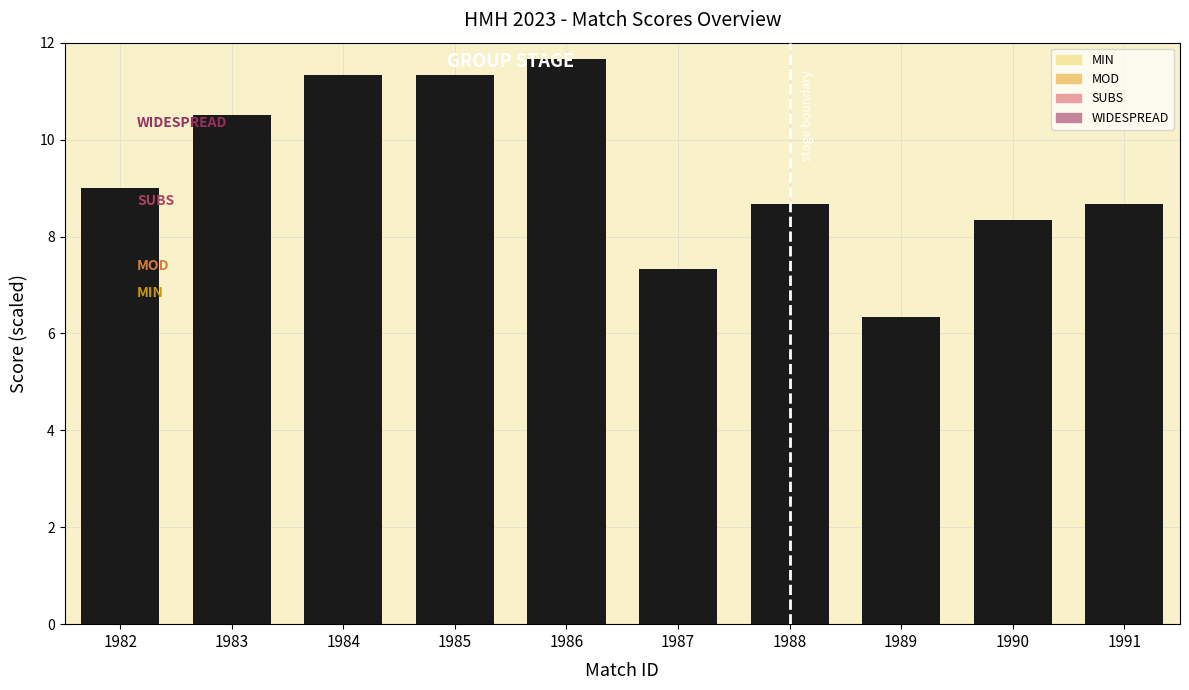

What is the value of the 5th bar from the left?

11.7